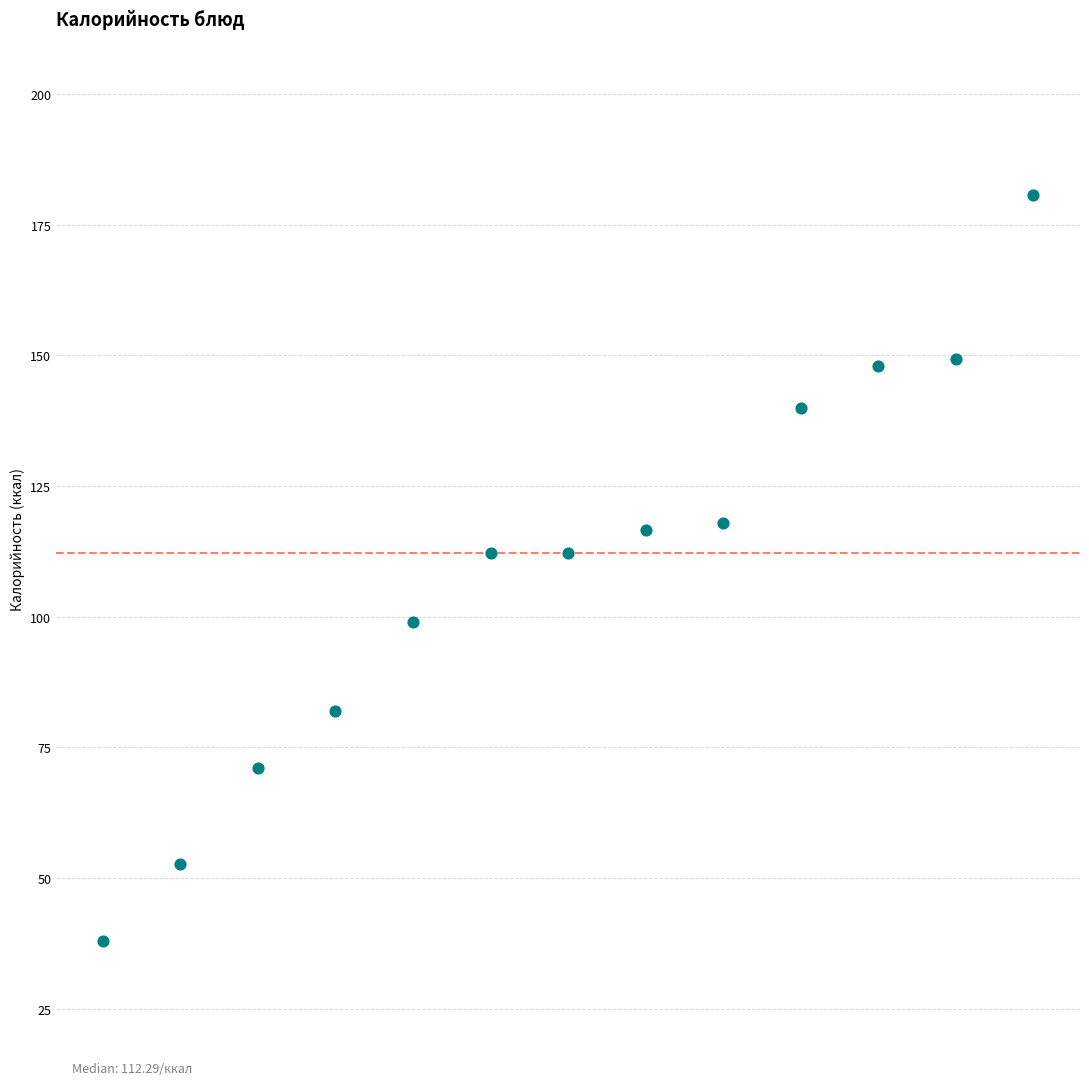

What is the range of Y values (max minus min)?

142.6